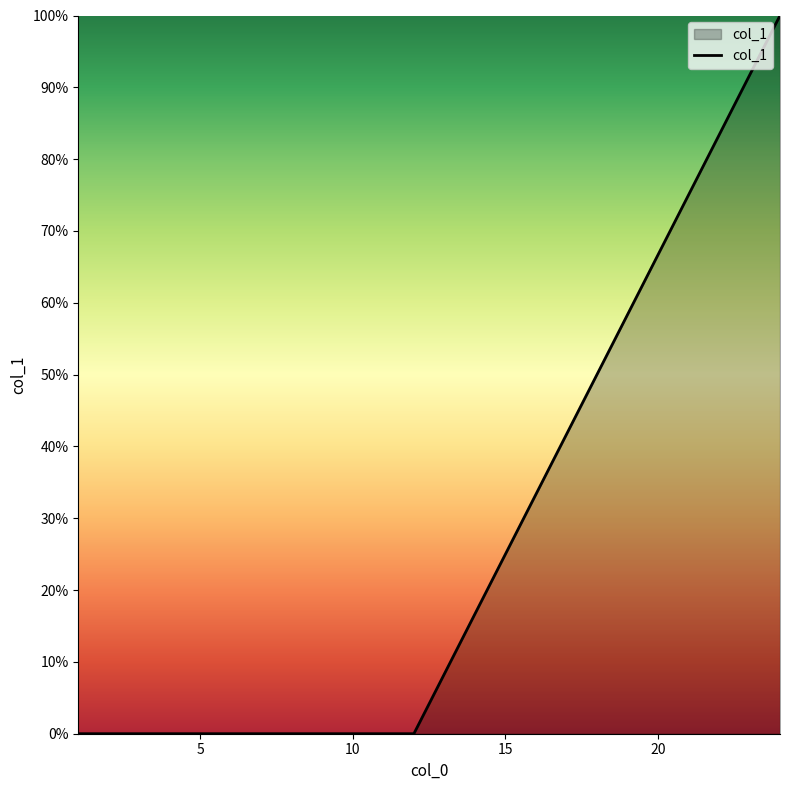

True or false: the data has more than 2 interior local peaks.

False